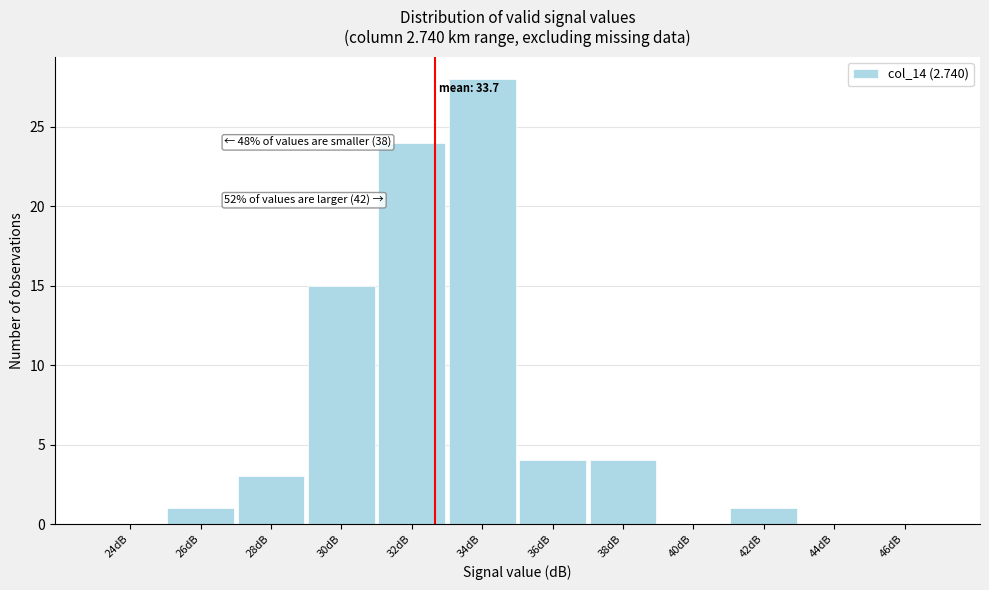

Reading right to left, what are all the values shown in this chart?

46dB=0	44dB=0	42dB=1	40dB=0	38dB=4	36dB=4	34dB=28	32dB=24	30dB=15	28dB=3	26dB=1	24dB=0